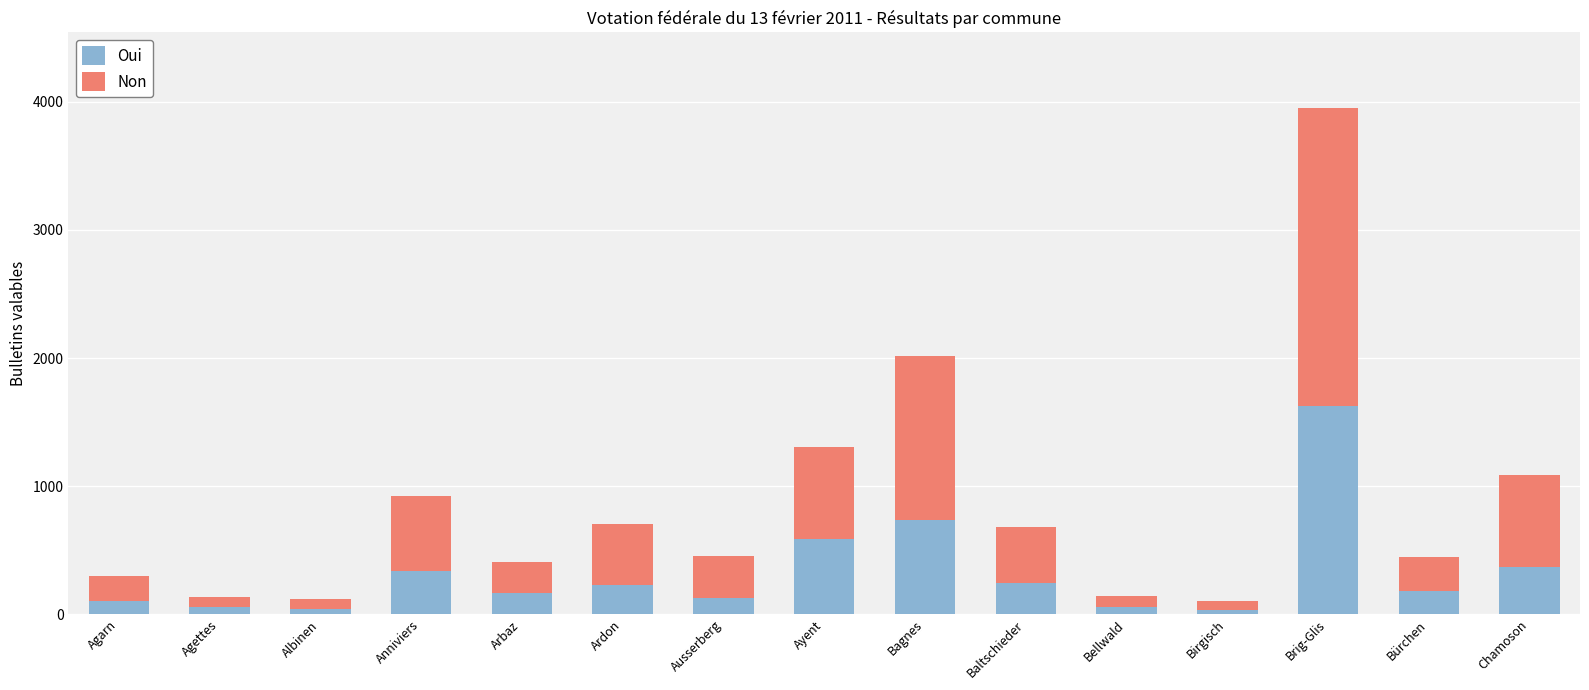

What is the difference between the Oui values at Baltschieder and Albinen?

201